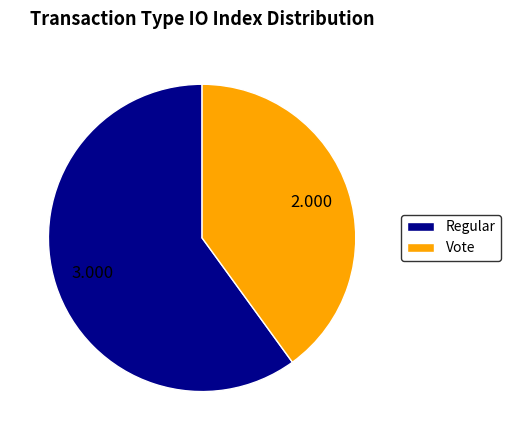

Between Vote and Regular, which is larger?

Regular